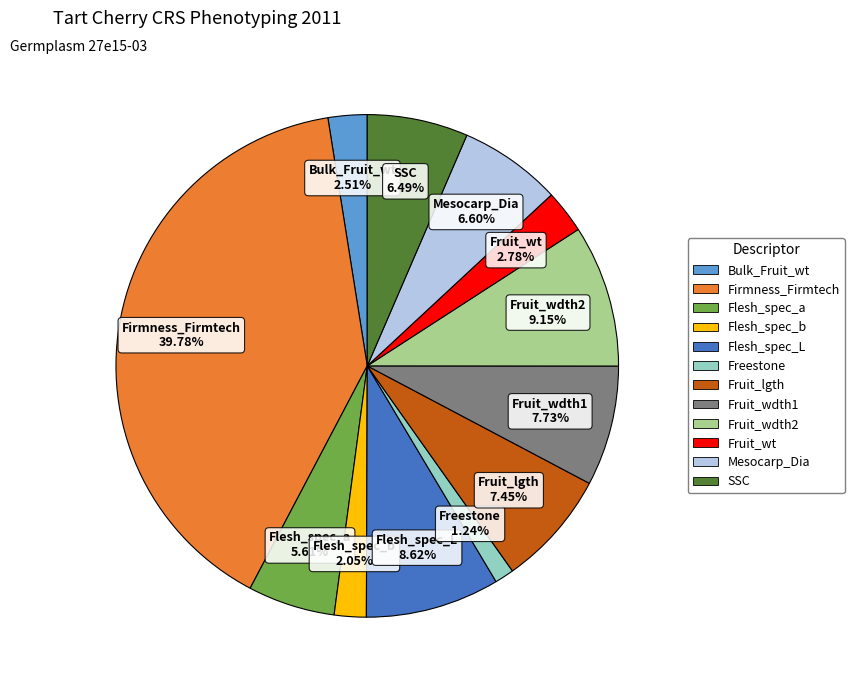

Is there any slice that represents more than half of the pie?

No